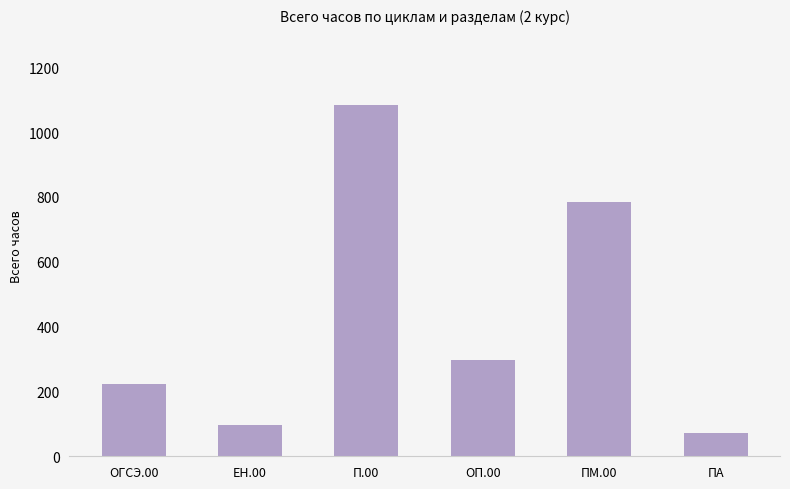

What is the value of the 6th bar from the left?

72